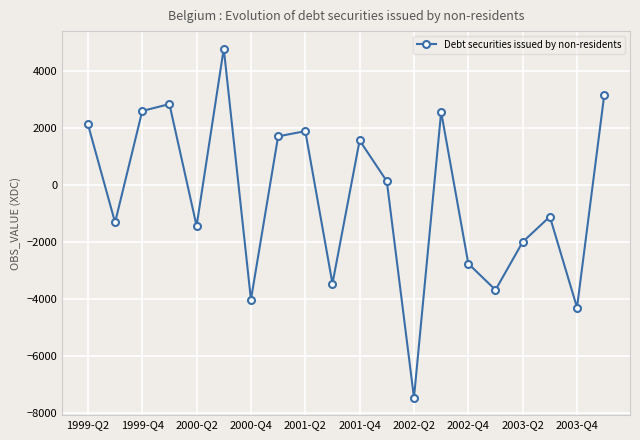

What is the value of the 9th point from the left?

1890.2